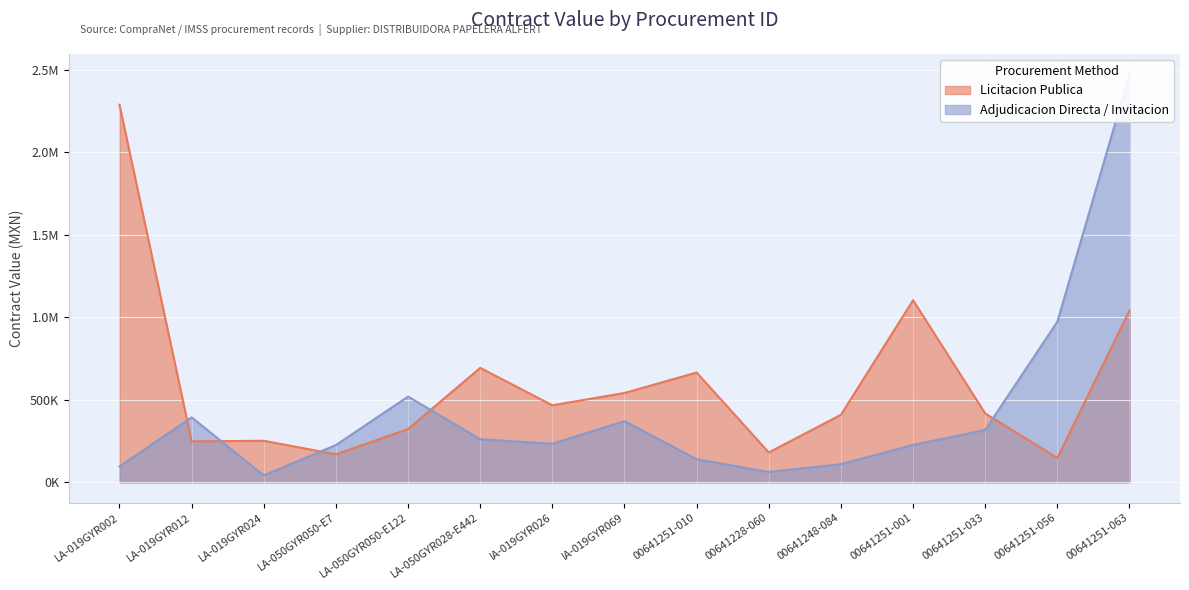

Where is Licitacion Publica nearest to the value 1217840?

00641251-001